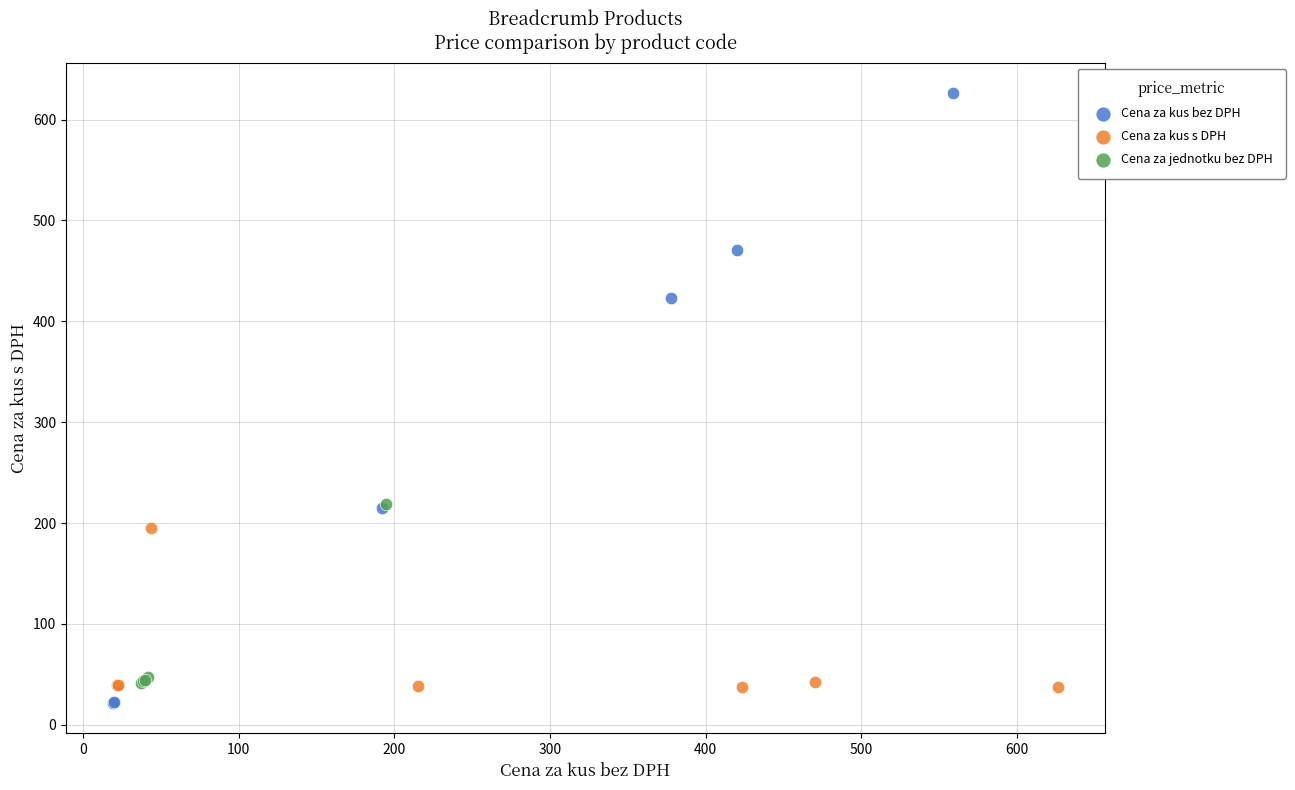

Which series has the largest Y range (max minus min)?

Cena za kus bez DPH